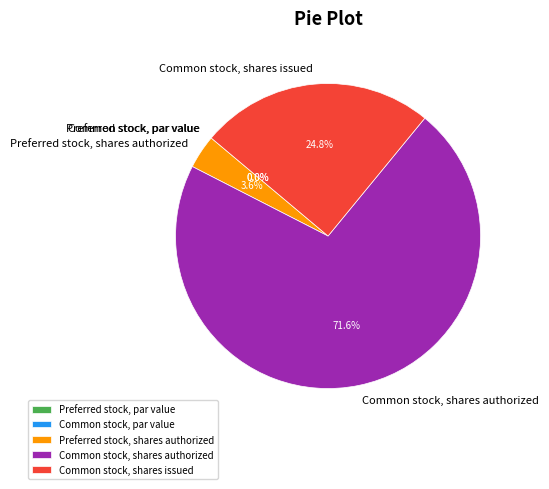

To the nearest percent, what portion does Preferred stock, shares authorized represent?

4%